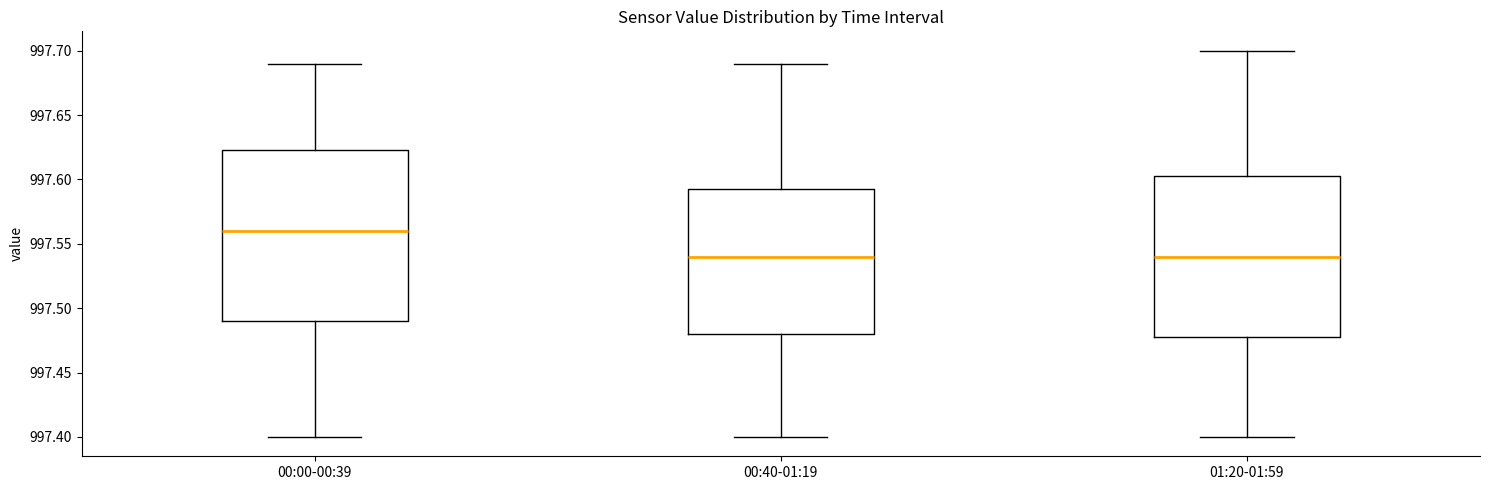

Where does the upper whisker of the box for 00:00-00:39 end on the y-axis? The values are not printed on the chart, so give them approximately, as read against the axis.

997.690